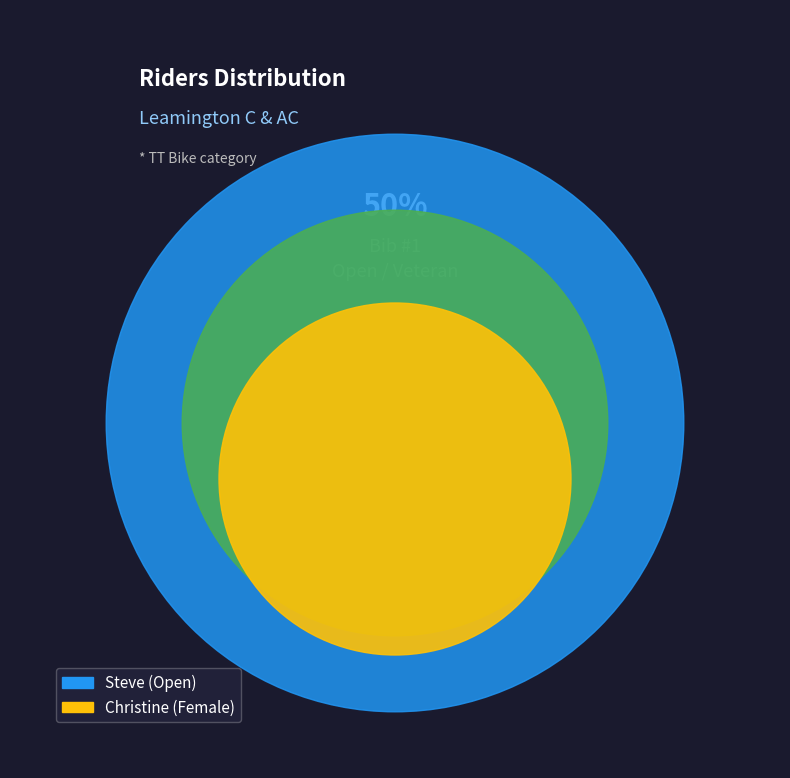

To the nearest percent, what percentage of the pie is Steve?

33%